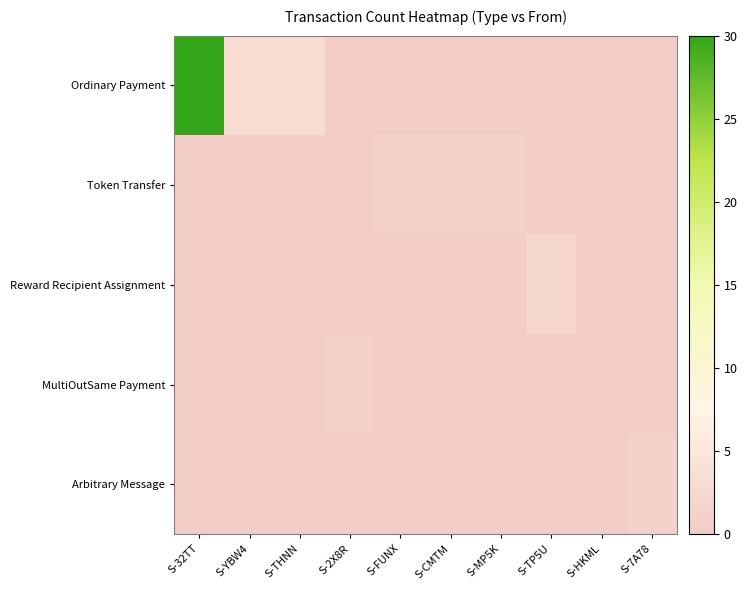

Which series changed the most between S-CMTM and S-TP5U?

Reward Recipient Assignment